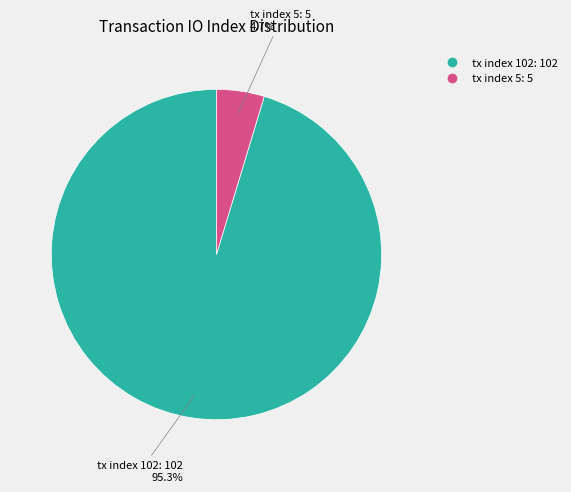

Rank the categories by value from highest to lowest.

tx index 102, tx index 5